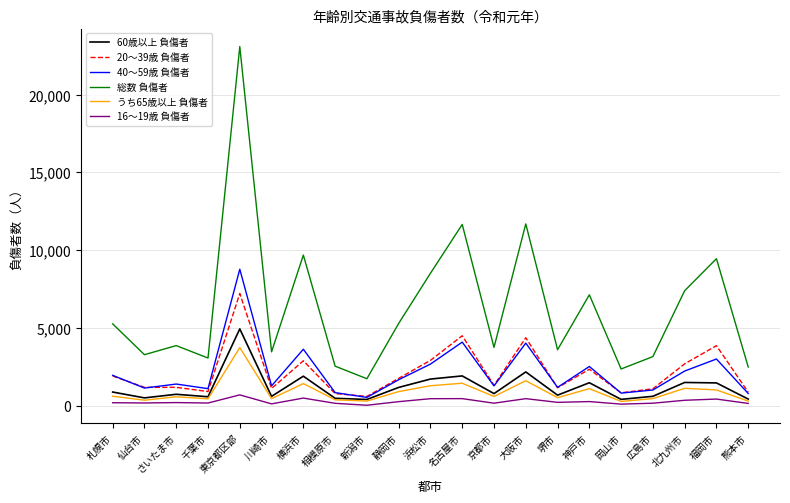

How many interior local peaks does the 総数 負傷者 series have?

7